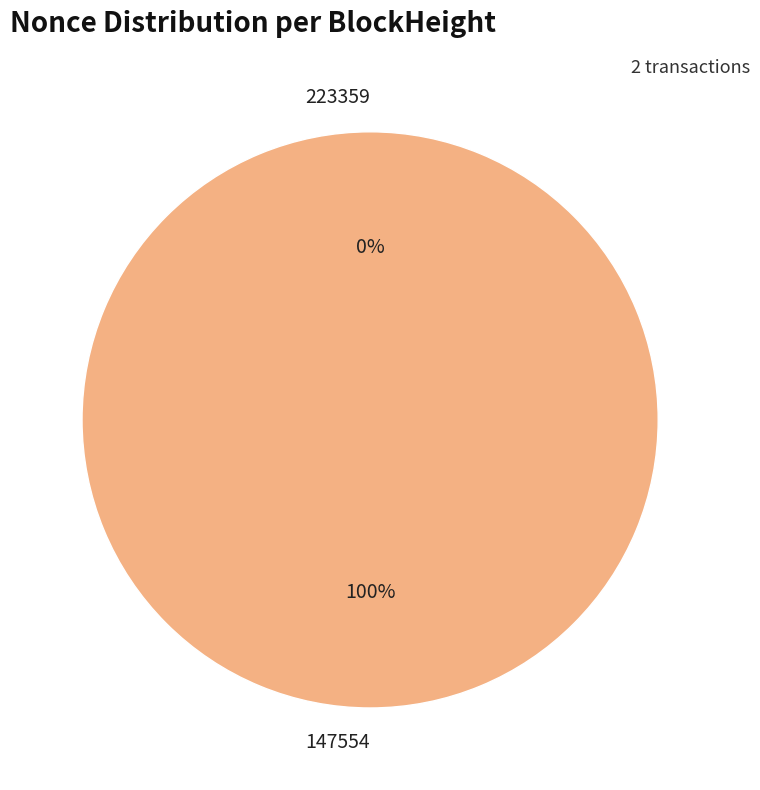

Rank the categories by value from lowest to highest.

223359, 147554